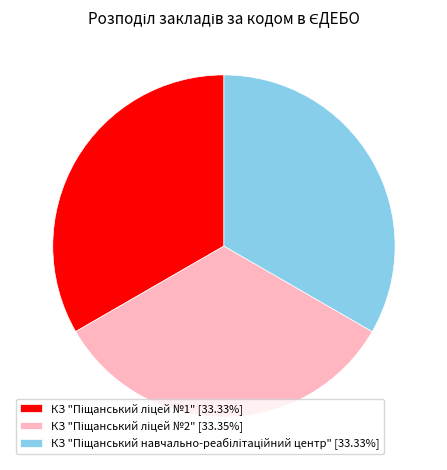

Is there any slice that represents more than half of the pie?

No